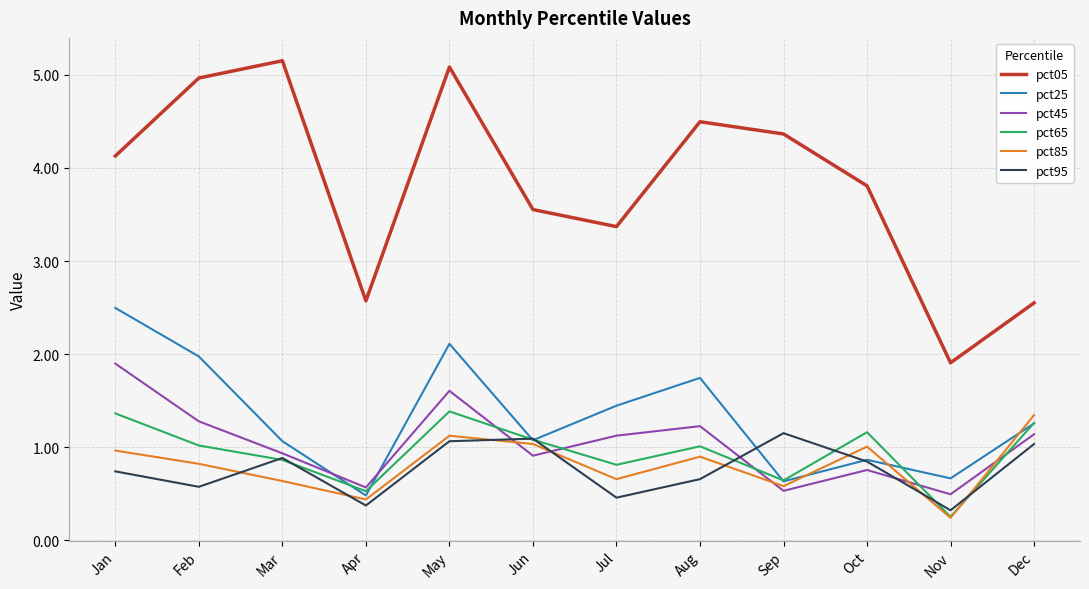

What is the sum of all pct25 values?

15.8